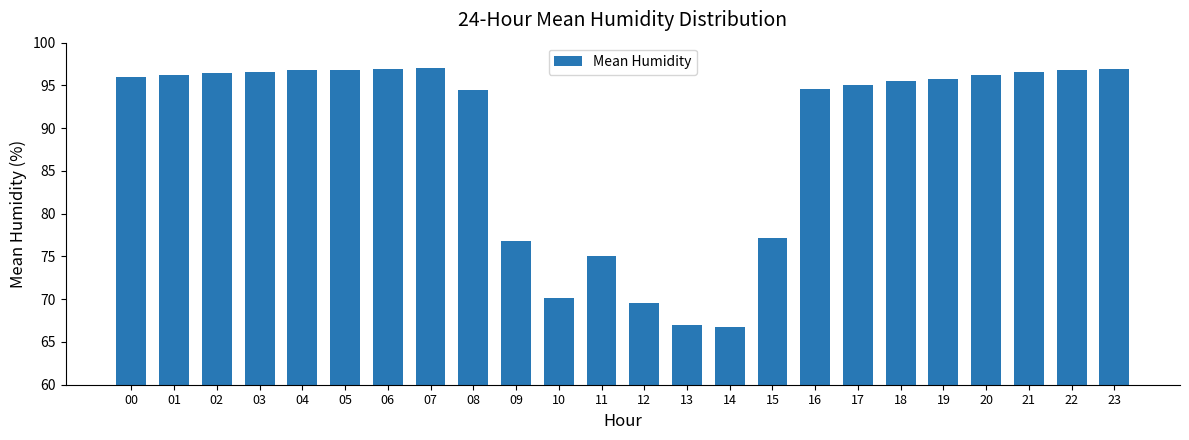

What is the change in value from 13 to 22?

+29.8